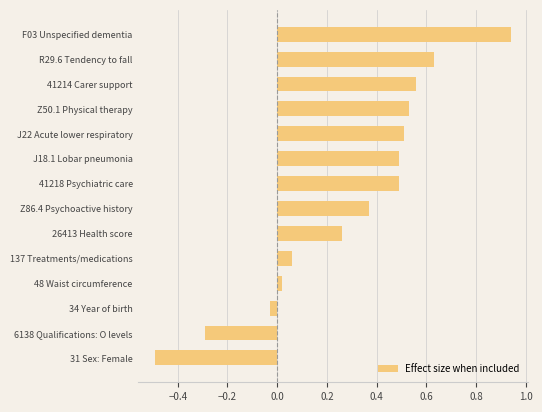

What is the sum of the values at J22 Acute lower respiratory and Z50.1 Physical therapy?

1.0